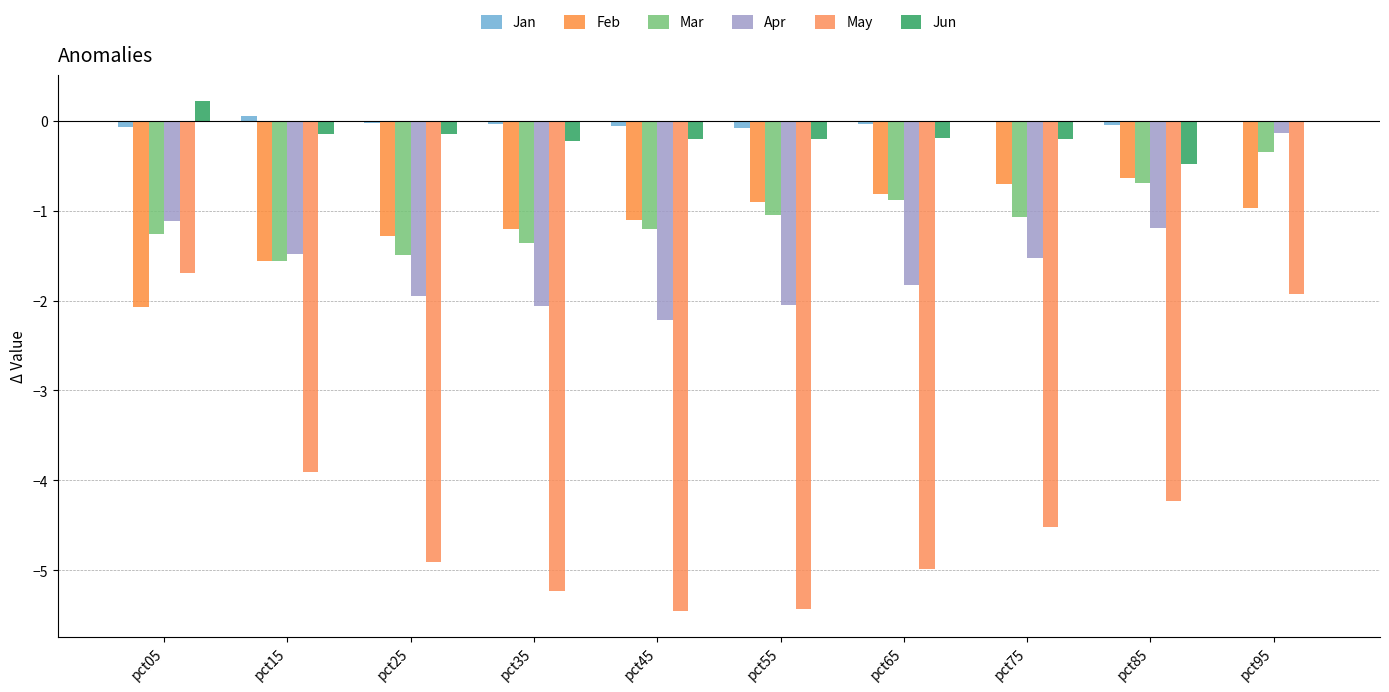

Where is Jan nearest to the value 0?

pct95